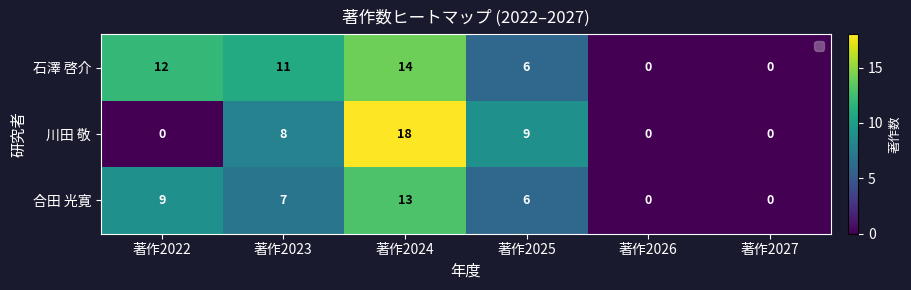

How many data points does each series have?

6